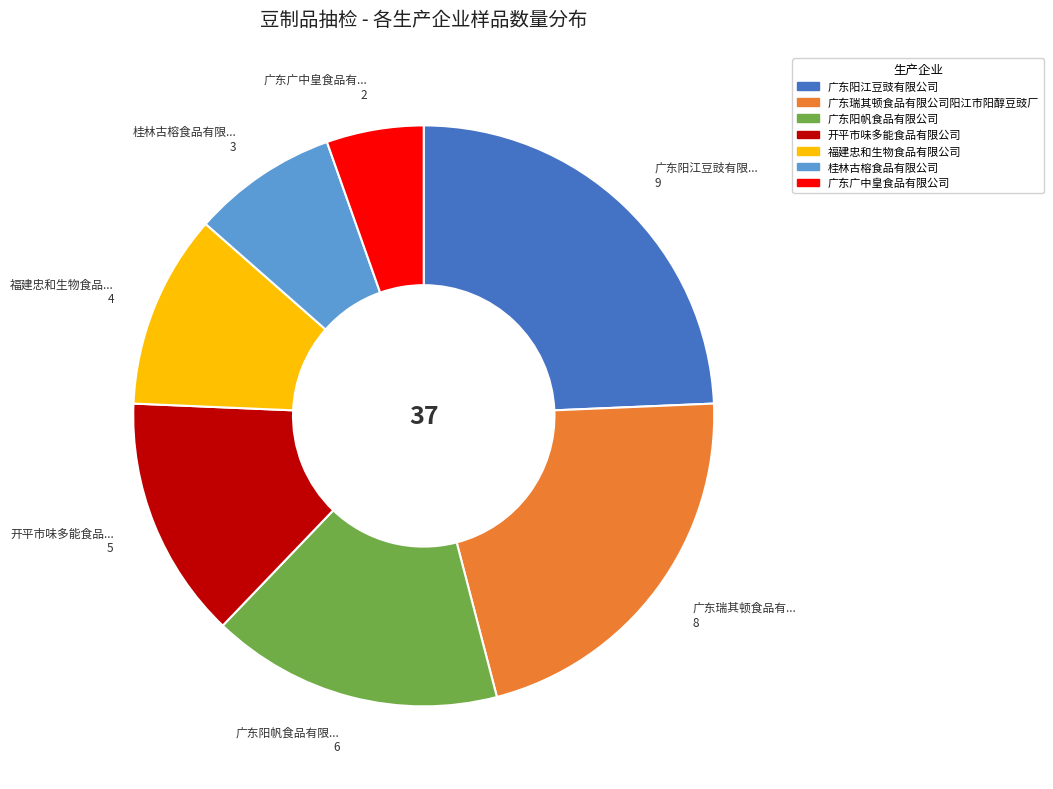

Which category has the smallest portion of the pie?

广东广中皇食品有限公司